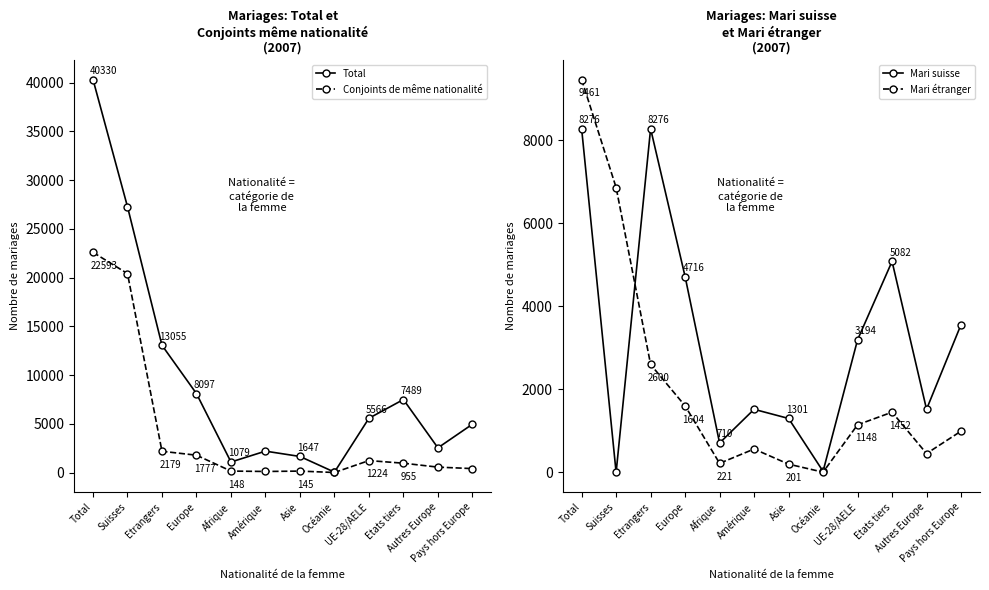

Is it true that Conjoints de même nationalité equals 2179 at Etrangers?

True